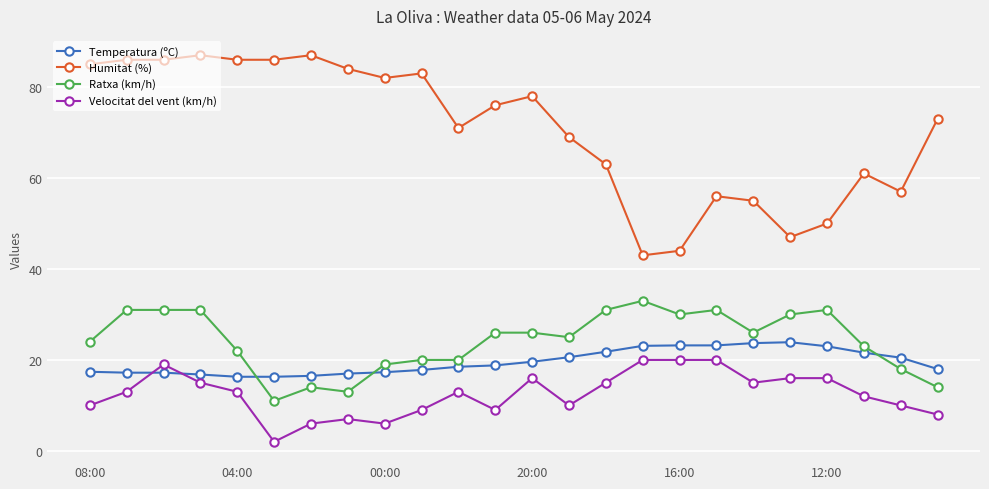

True or false: Ratxa (km/h) and Humitat (%) intersect in this chart.

False